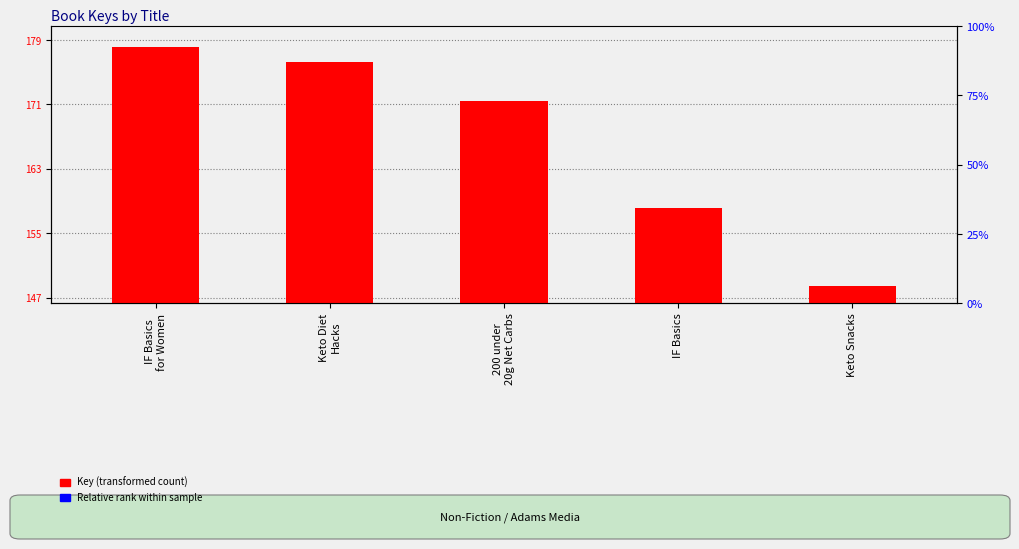

How many groups of bars are there?

5